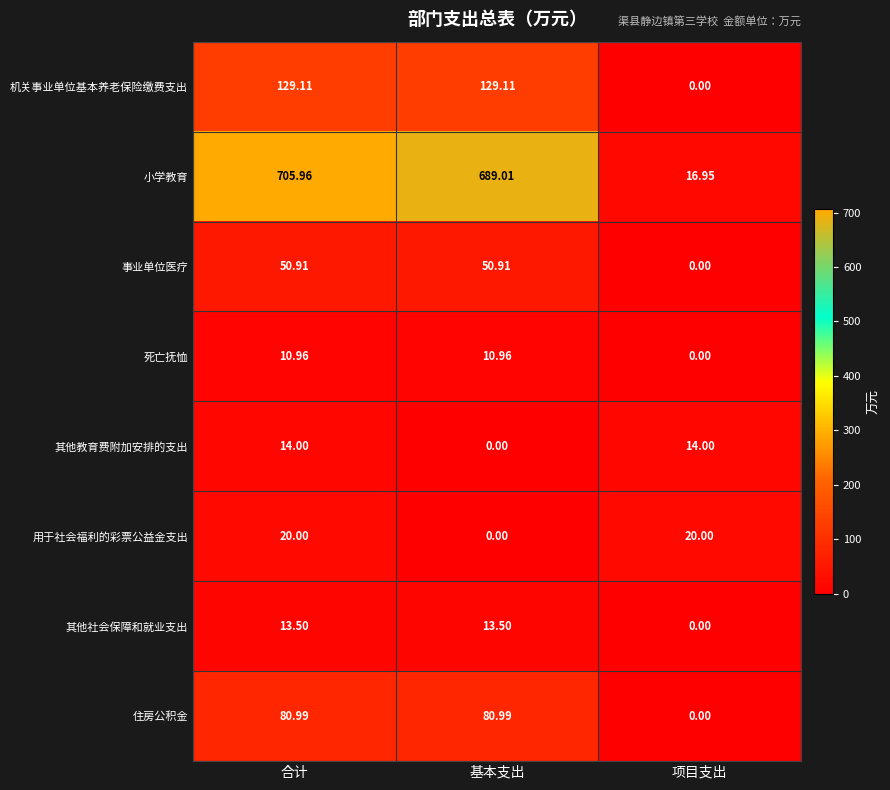

At which label does 事业单位医疗 first exceed 50?

合计